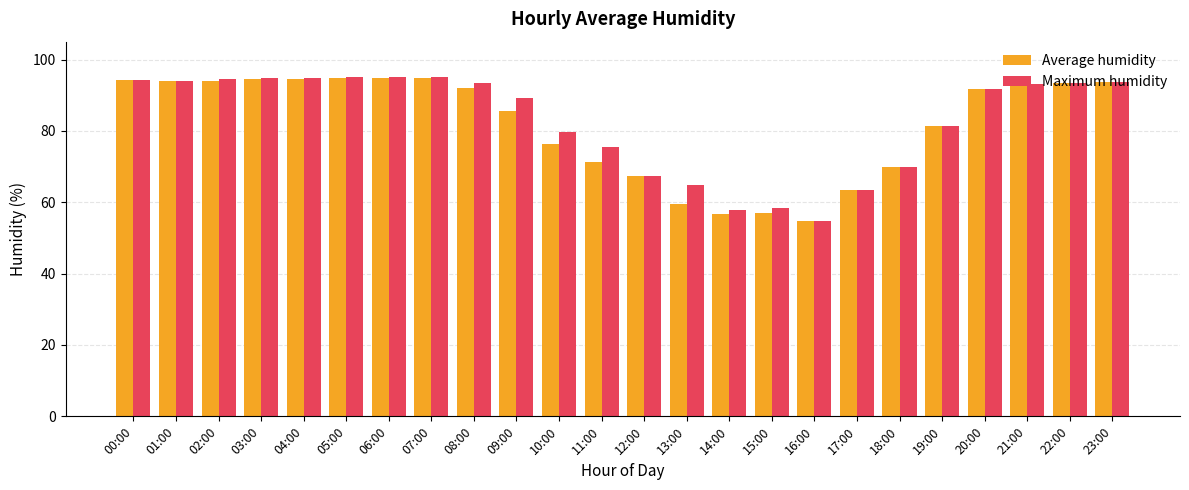

What are all the series names shown in the legend?

Average humidity, Maximum humidity